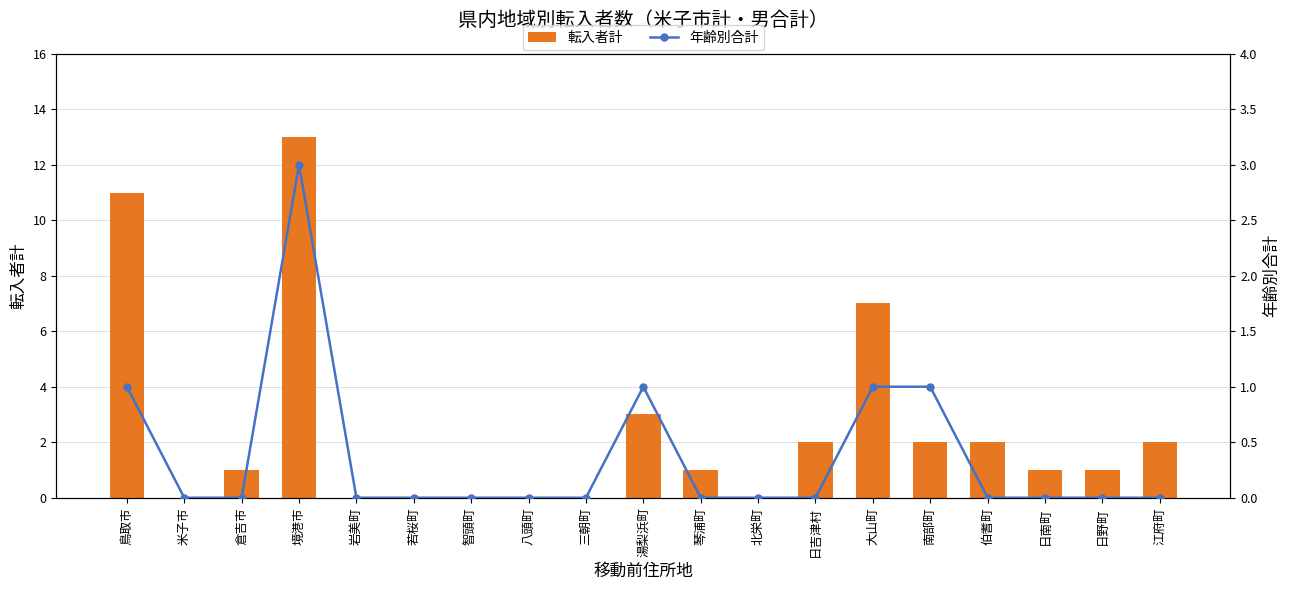

What is the difference between the maximum and second lowest values in the 年齢別合計 series?

3